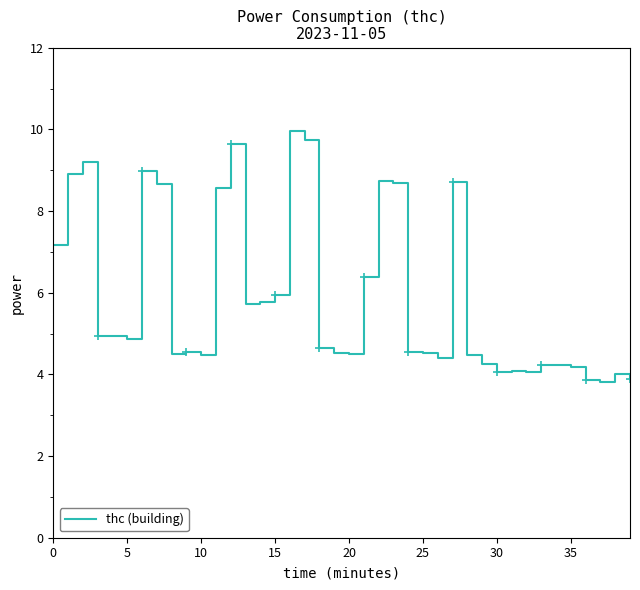

Is this an area chart (filled region under the line)?

No